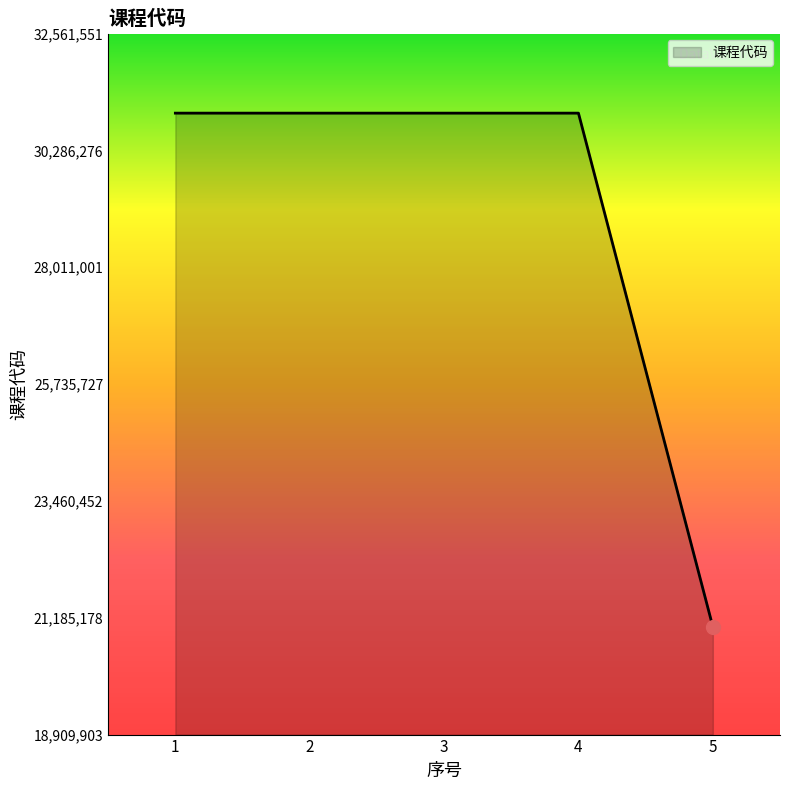

Between 2 and 5, which is larger?

2